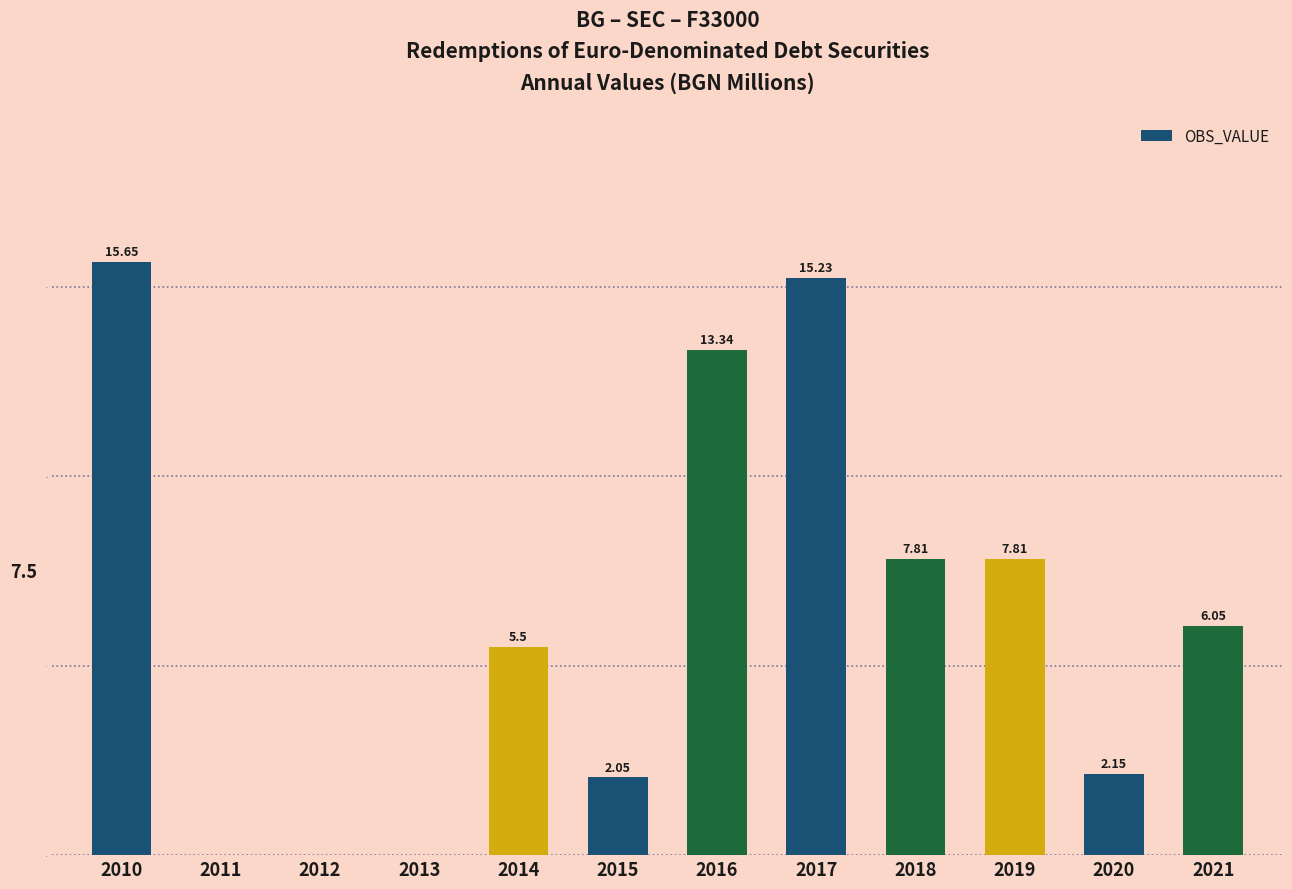

Which has a higher value, 2012 or 2018?

2018